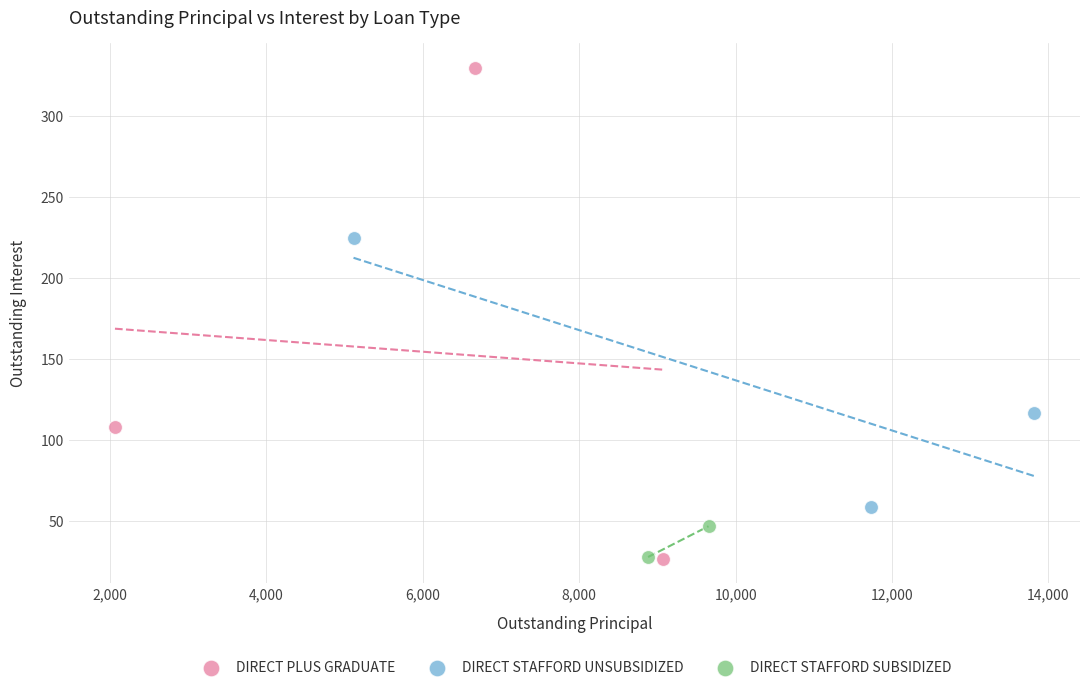

What are all the series names shown in the legend?

DIRECT PLUS GRADUATE, DIRECT STAFFORD UNSUBSIDIZED, DIRECT STAFFORD SUBSIDIZED